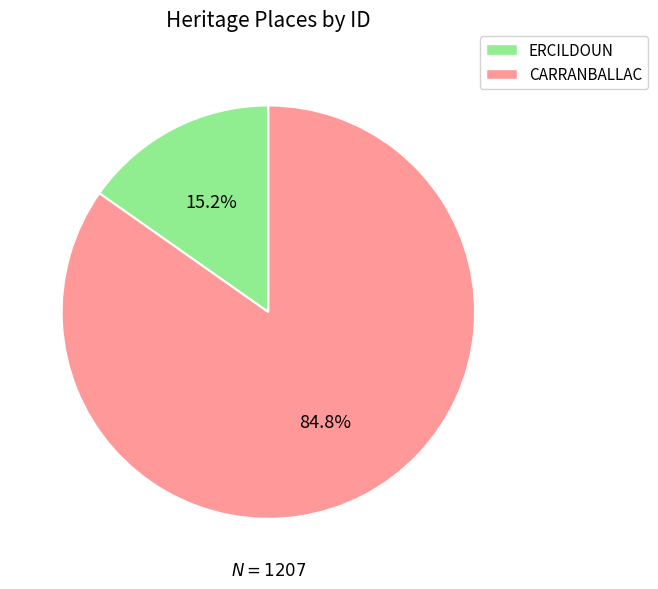

How many segments does this pie chart have?

2